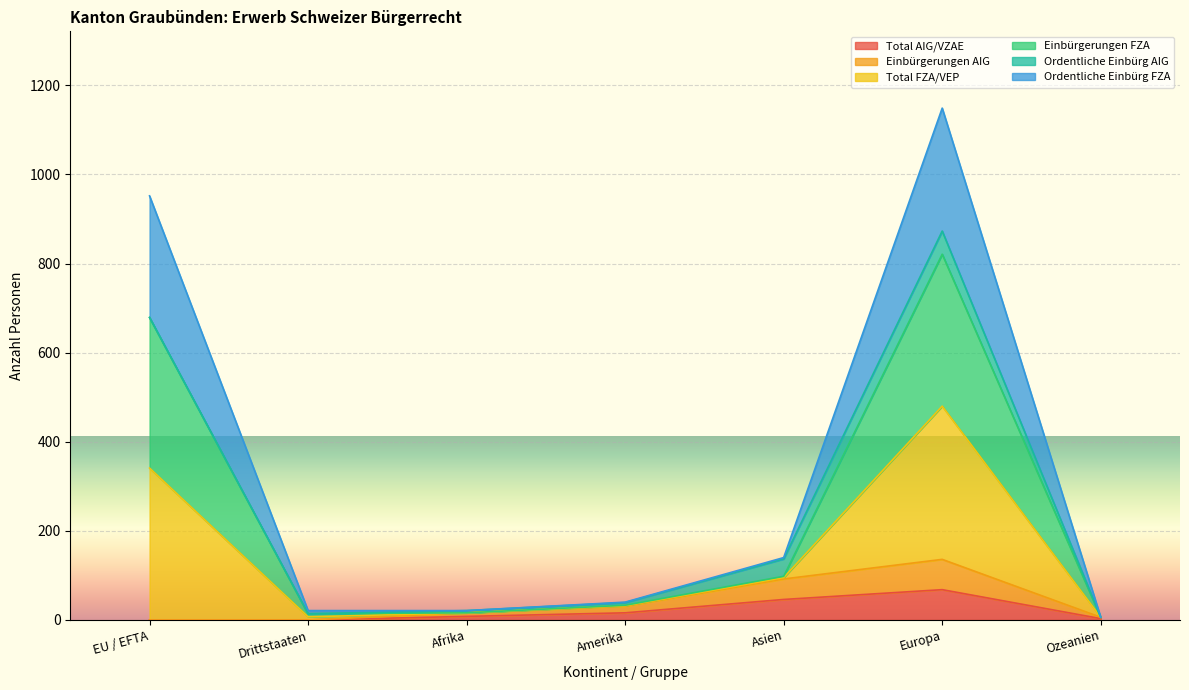

Which series has the largest range (max minus min)?

Einbürgerungen FZA